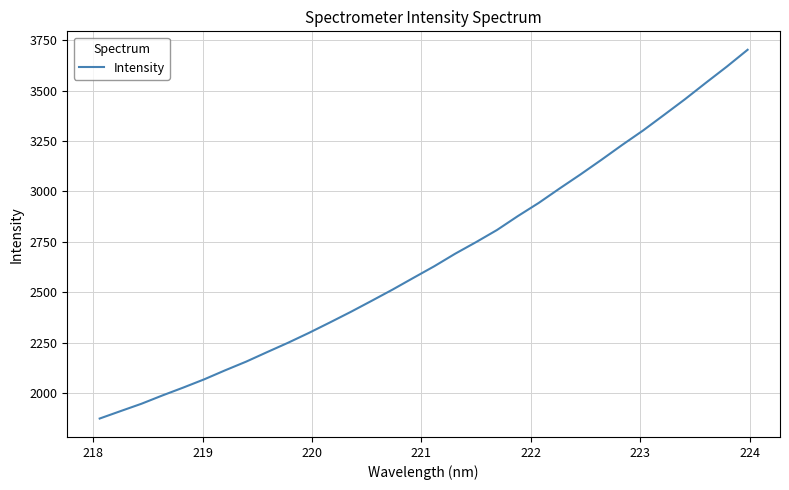

What is the difference between the maximum and minimum values?

1828.9